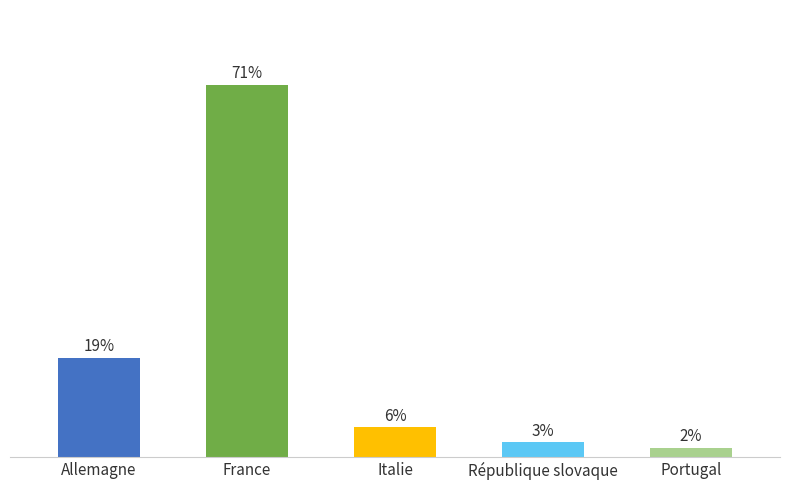

Which category has the highest value across all series?

France